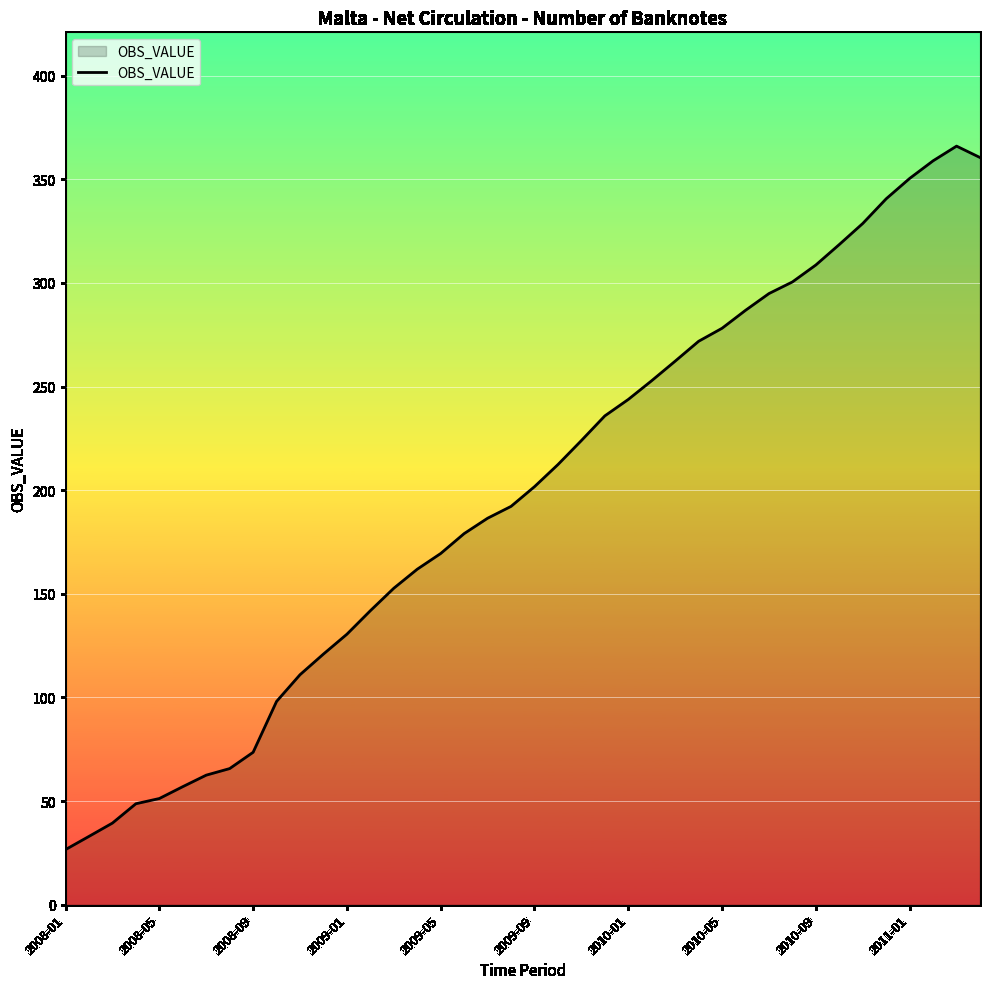

What is the minimum value shown in the chart?

26.6